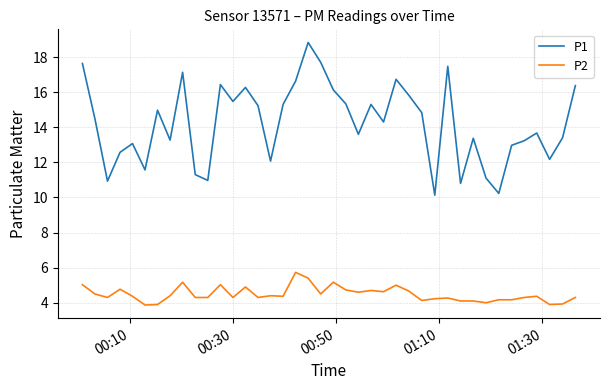

What are all the series names shown in the legend?

P1, P2